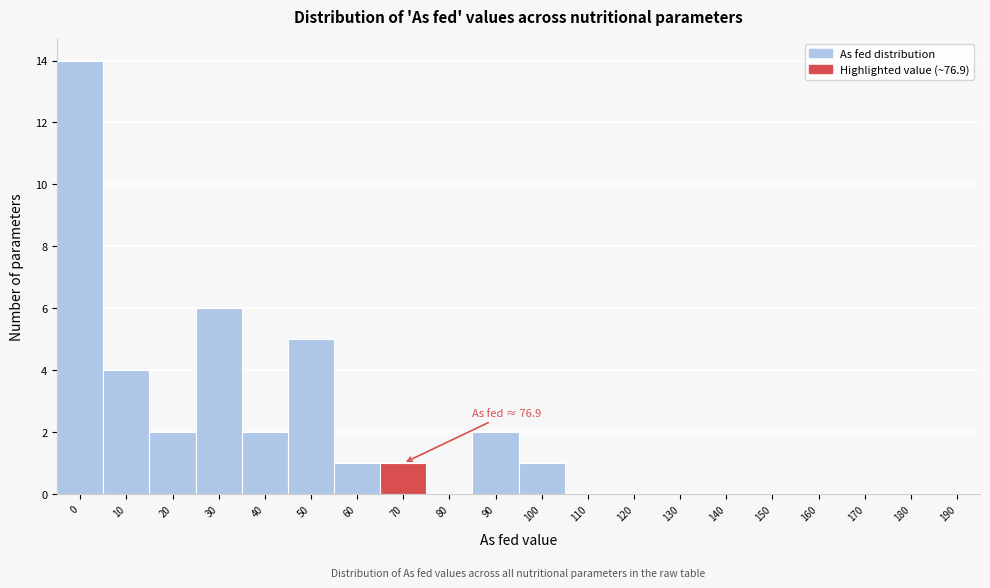

Reading left to right, what are all the values shown in this chart?

0=14	10=4	20=2	30=6	40=2	50=5	60=1	70=1	80=0	90=2	100=1	110=0	120=0	130=0	140=0	150=0	160=0	170=0	180=0	190=0